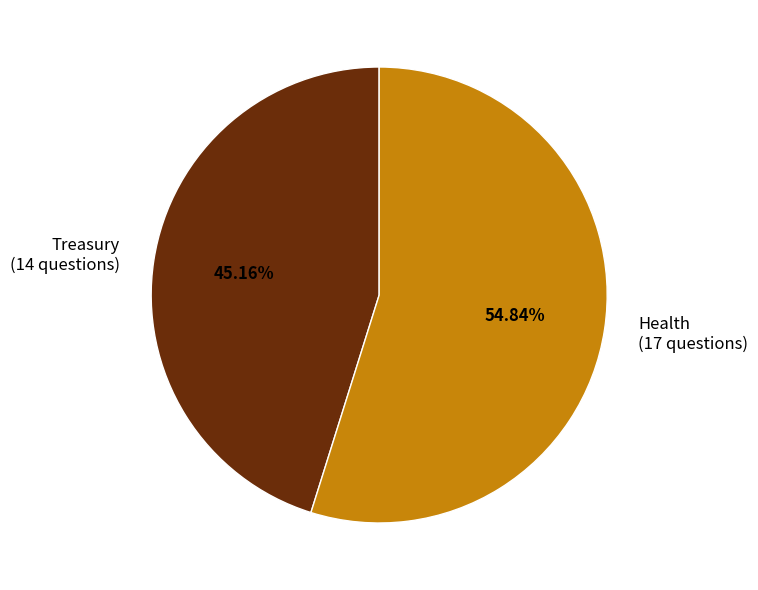

Which category has the smallest portion of the pie?

Treasury